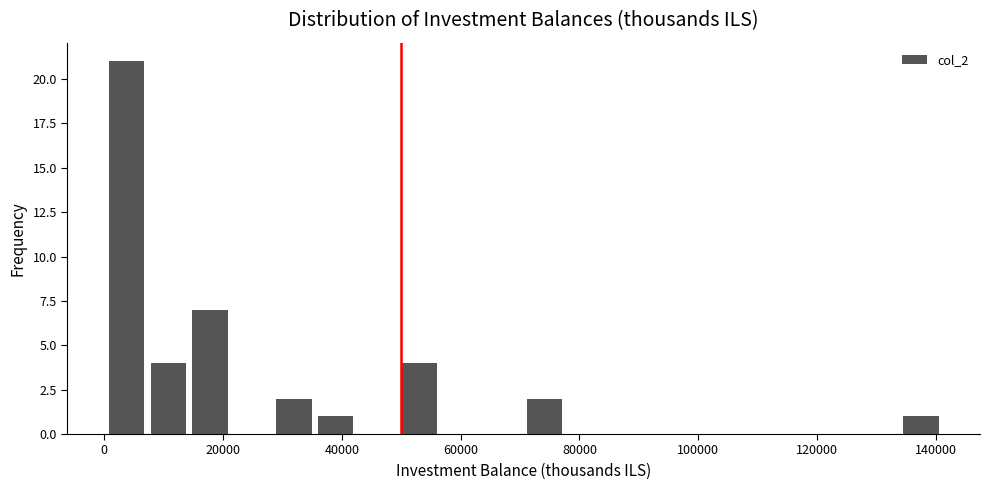

Read against the x-axis, roughly where is the centre of the tallest bar?

4000